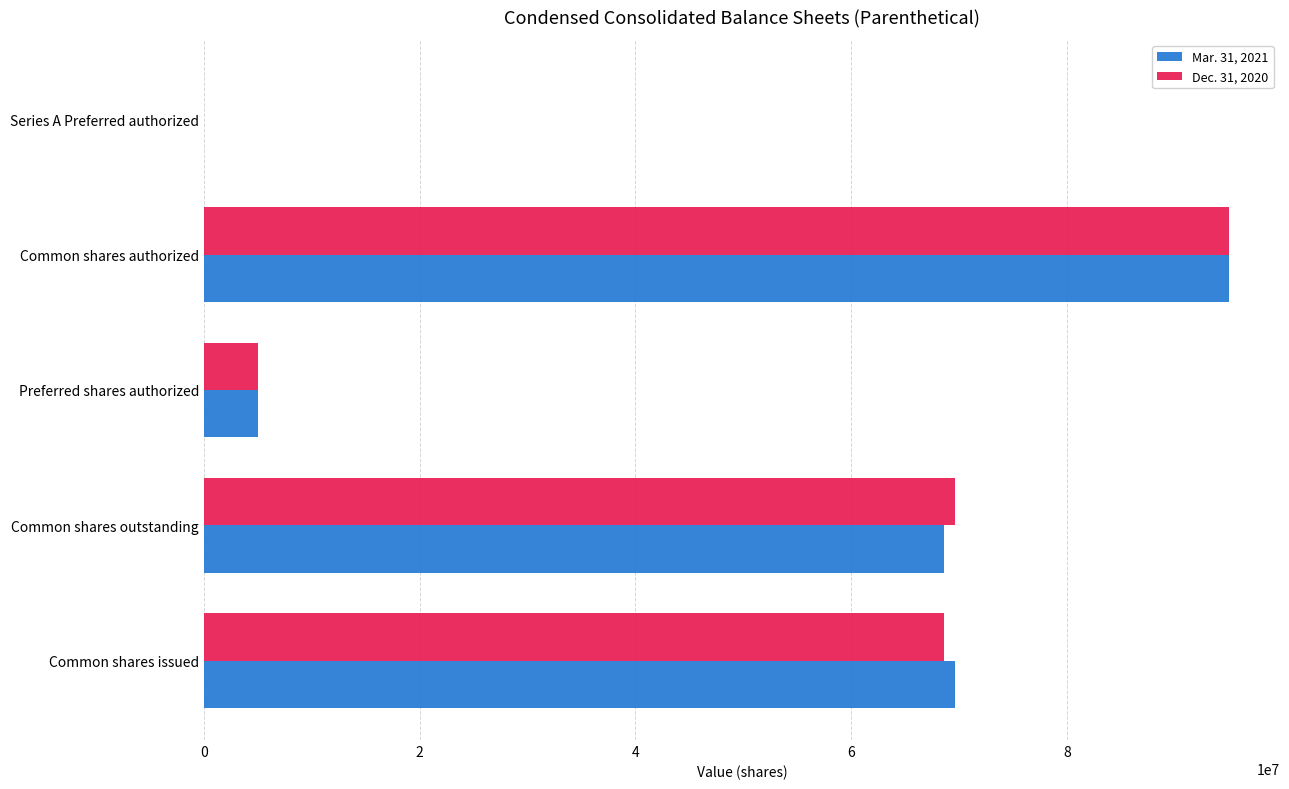

What is the average value of the Mar. 31, 2021 series?

47648811